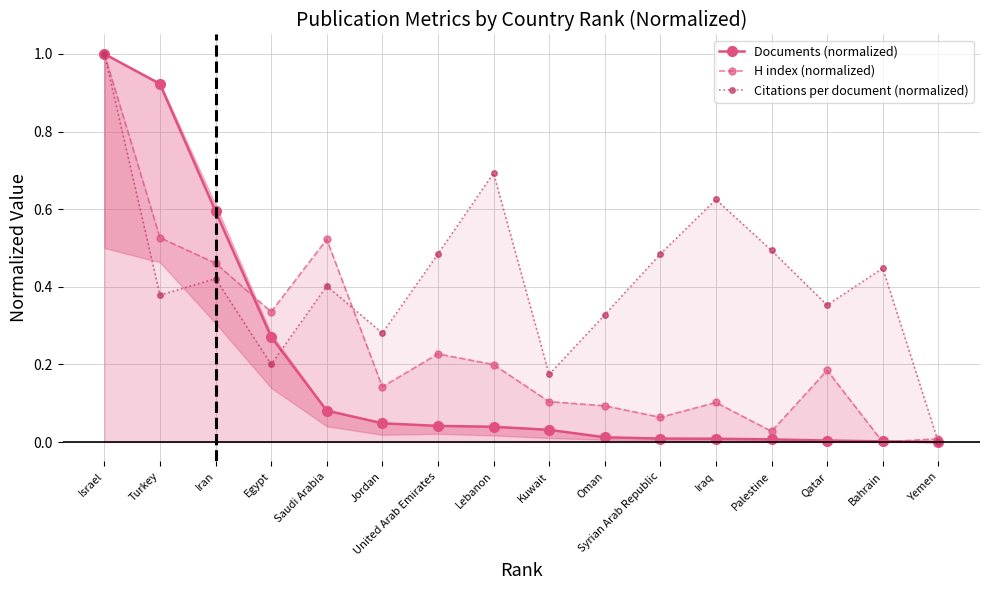

How many Citations per document (normalized) values are between 0 and 1?

16